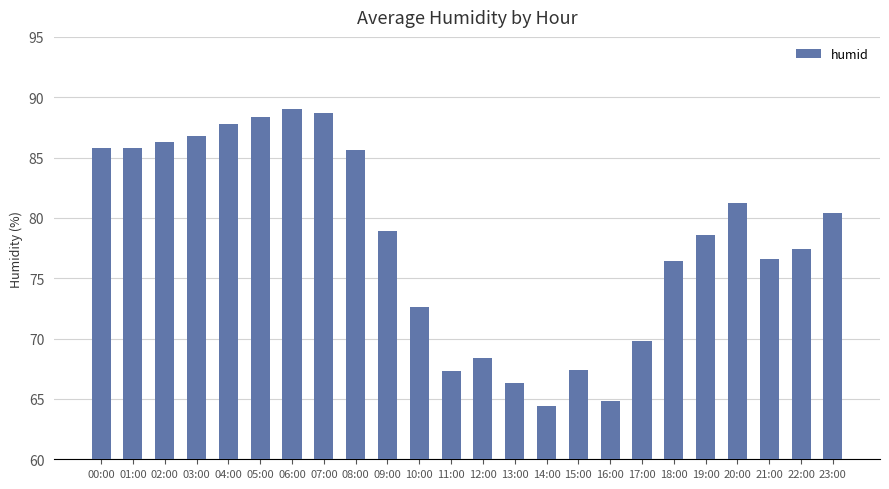

What is the change in value from 16:00 to 19:00?

+13.8